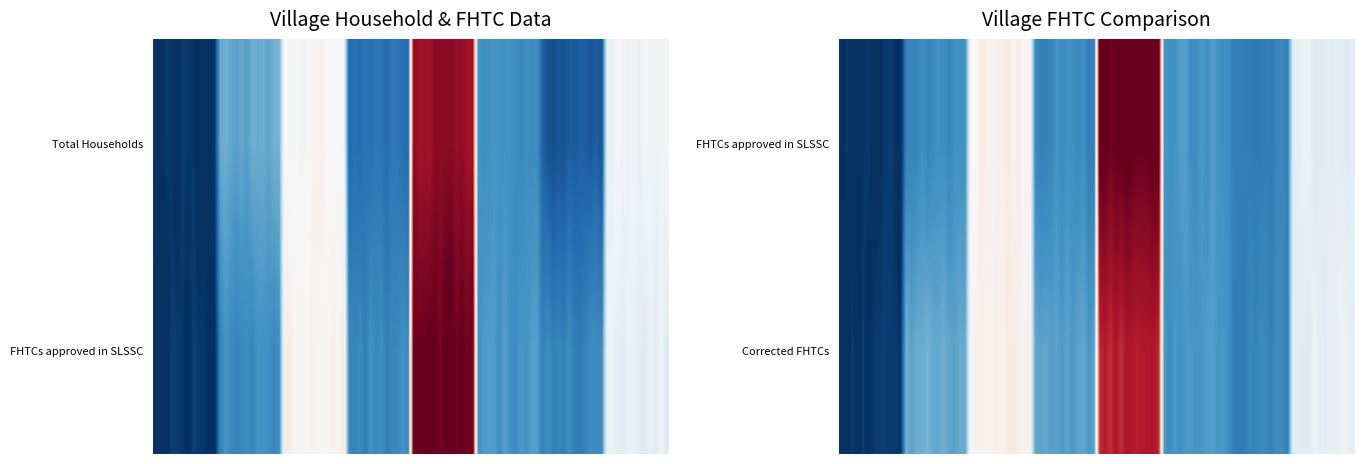

Reading left to right, list all the values displayed in this chart.

Arsali: 0=62	1=65	2=65
Kalyanpur: 0=264	1=215	2=270
Ganganandapur: 0=482	1=497	2=497
Magurkhali: 0=166	1=209	2=250
Ambikapur Mamudpur: 0=843	1=894	2=798
Chitrangapur: 0=224	1=236	2=236
Majdob: 0=126	1=203	2=203
Mahatpur: 0=465	1=440	2=440